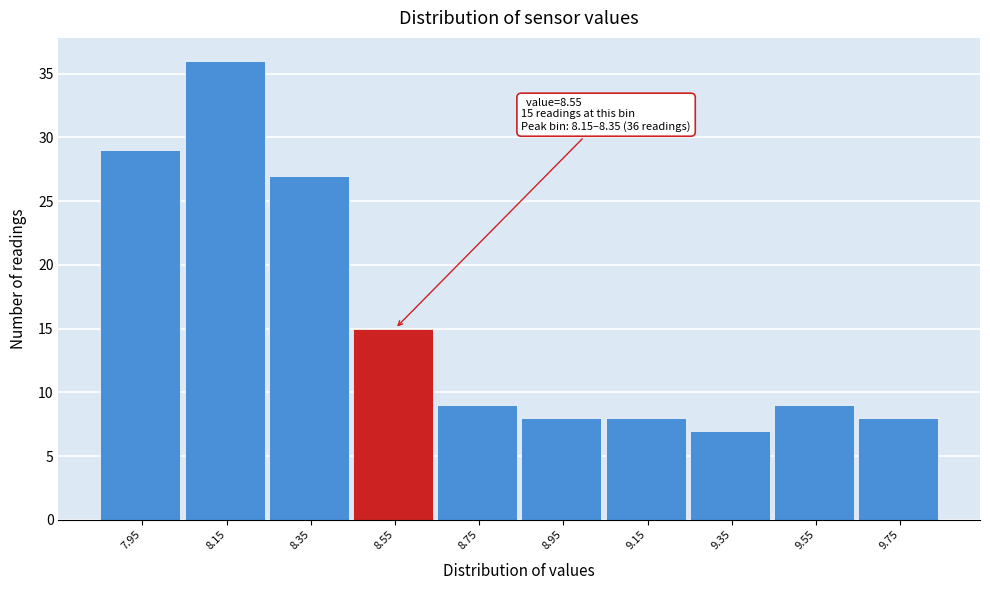

Reading left to right, list all the values displayed in this chart.

29	36	27	15	9	8	8	7	9	8